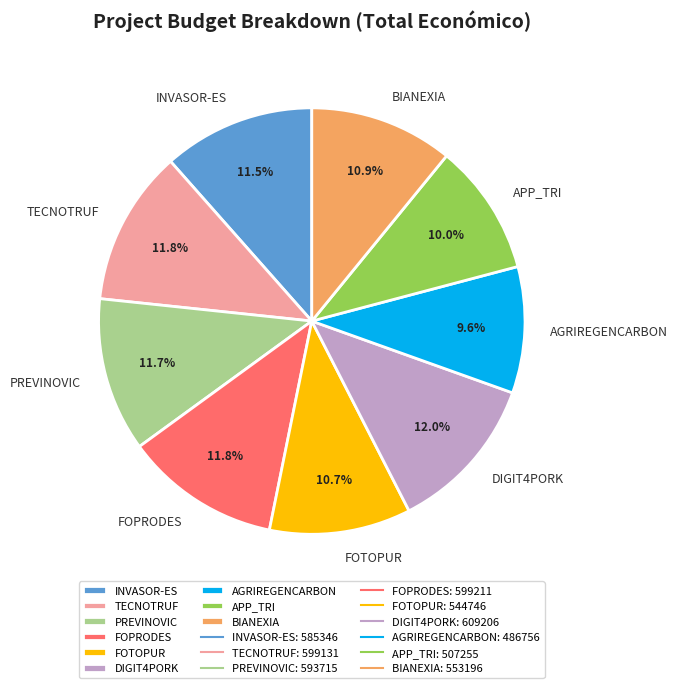

To the nearest percent, what percentage of the pie is AGRIREGENCARBON?

10%